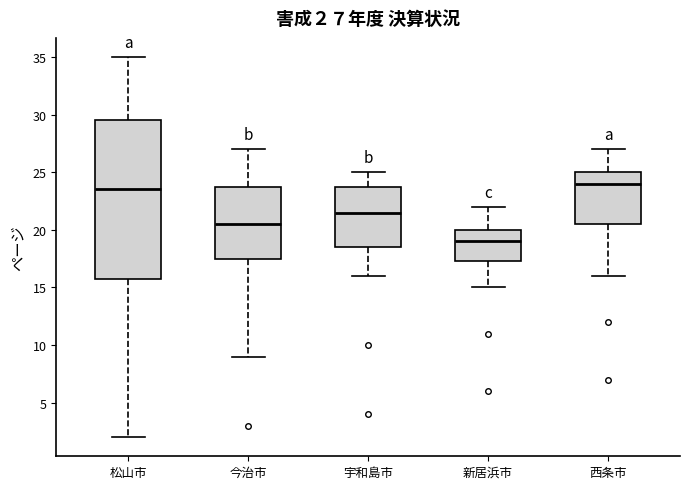

Which box has the lowest median line?

新居浜市